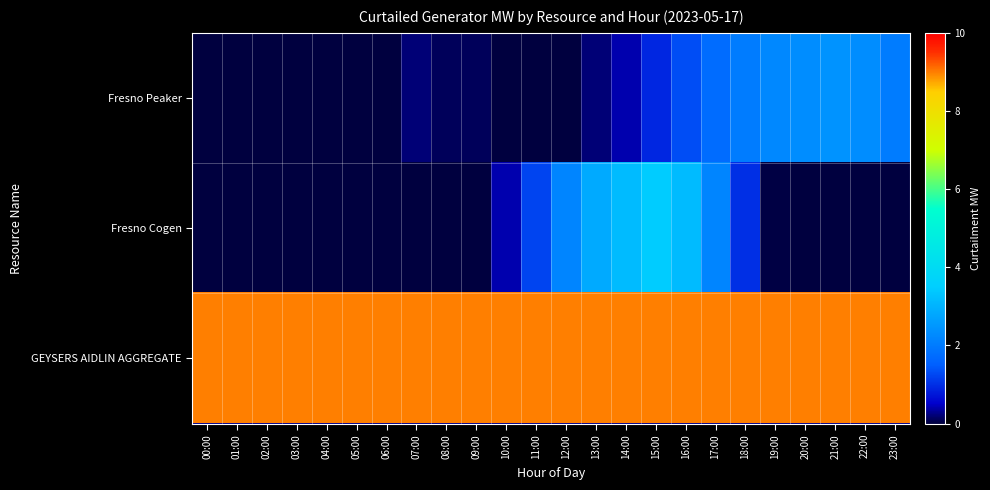

List the series in order of their peak value, highest first.

GEYSERS AIDLIN AGGREGATE, Fresno Cogen, Fresno Peaker